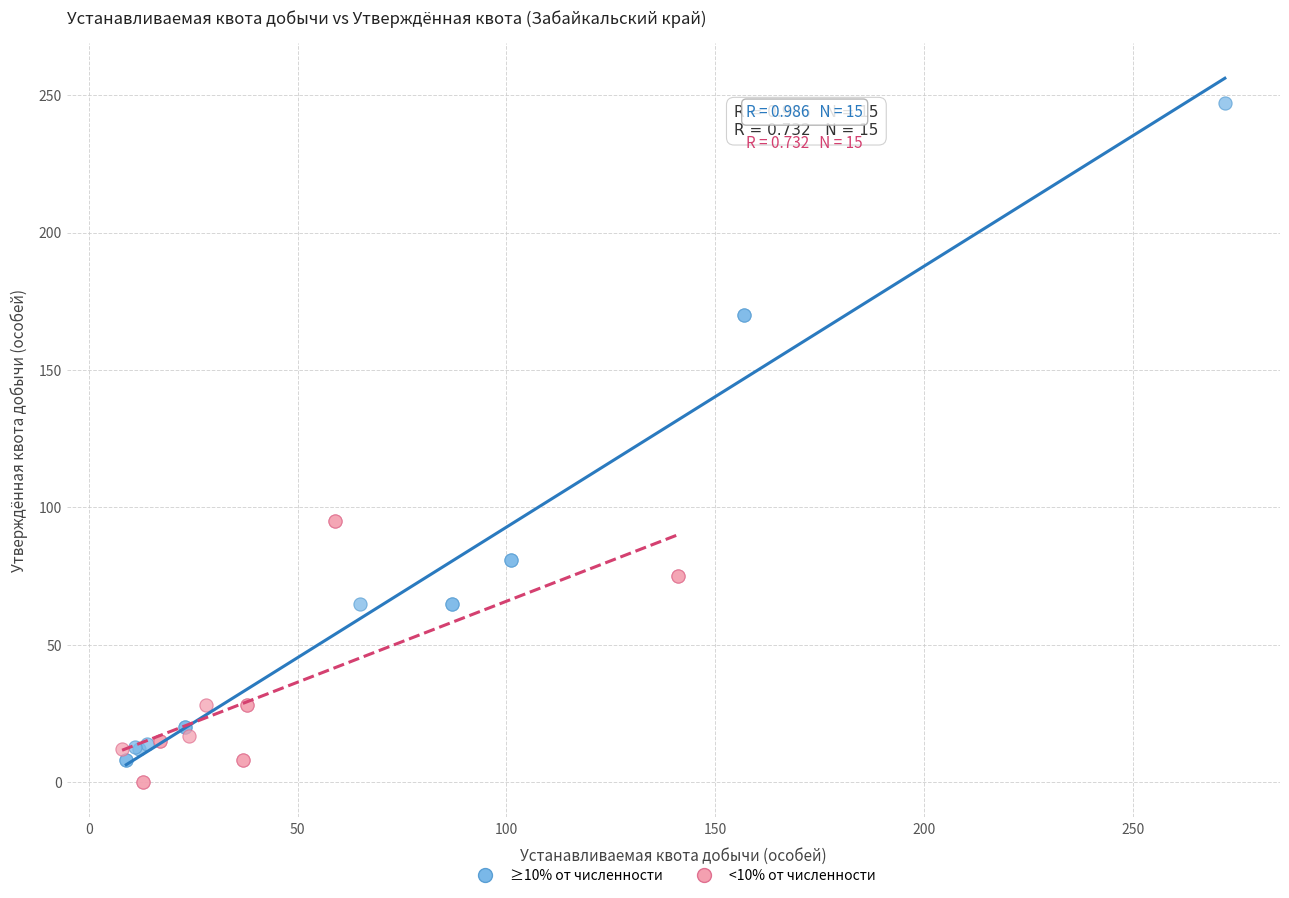

Which series contains the highest Y value?

≥10% от численности